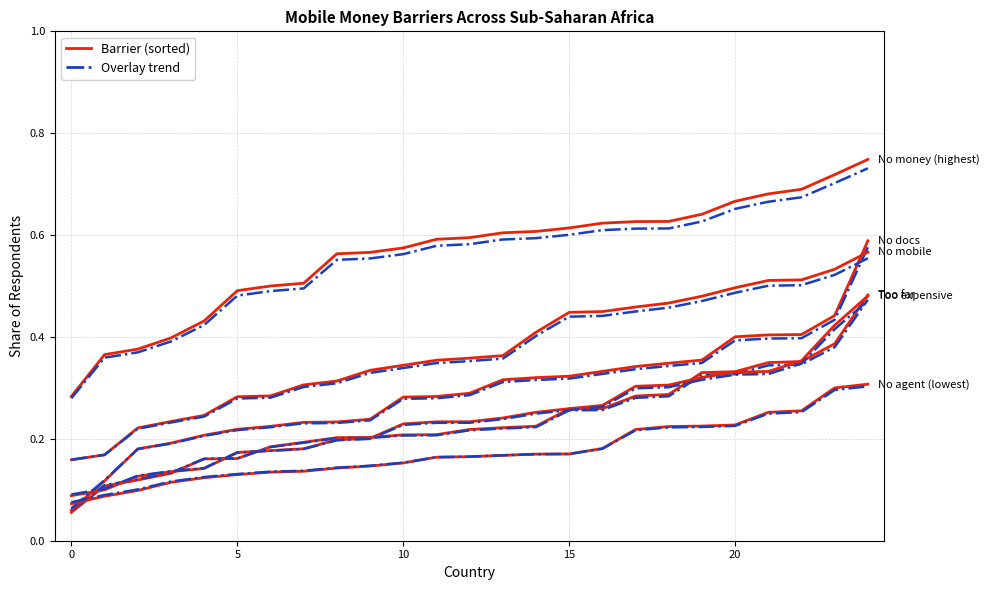

What is the sum of the No agent values at 5 and 18?

0.3